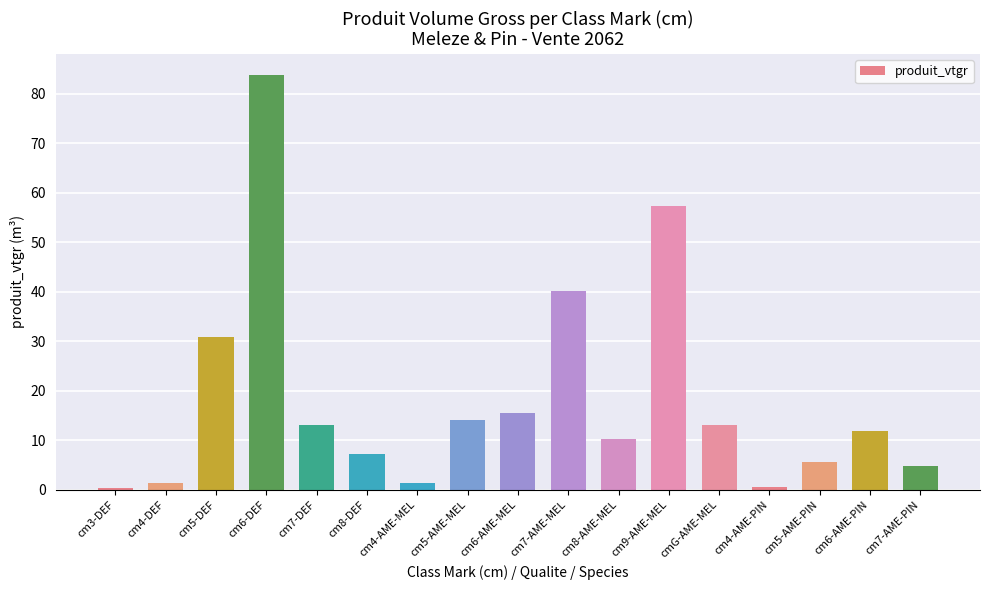

What is the change in value from cm4-DEF to cm5-AME-PIN?

+4.4